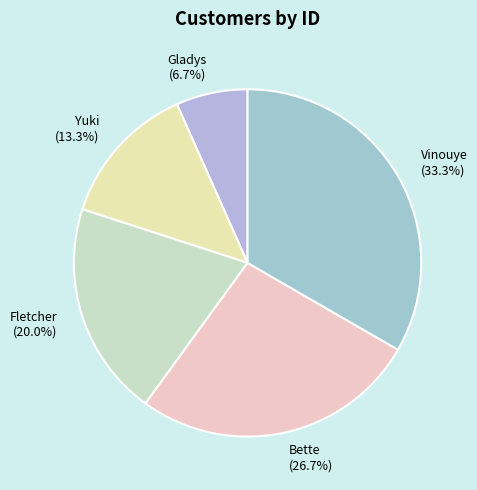

To the nearest percent, what is the average slice percentage?

20%